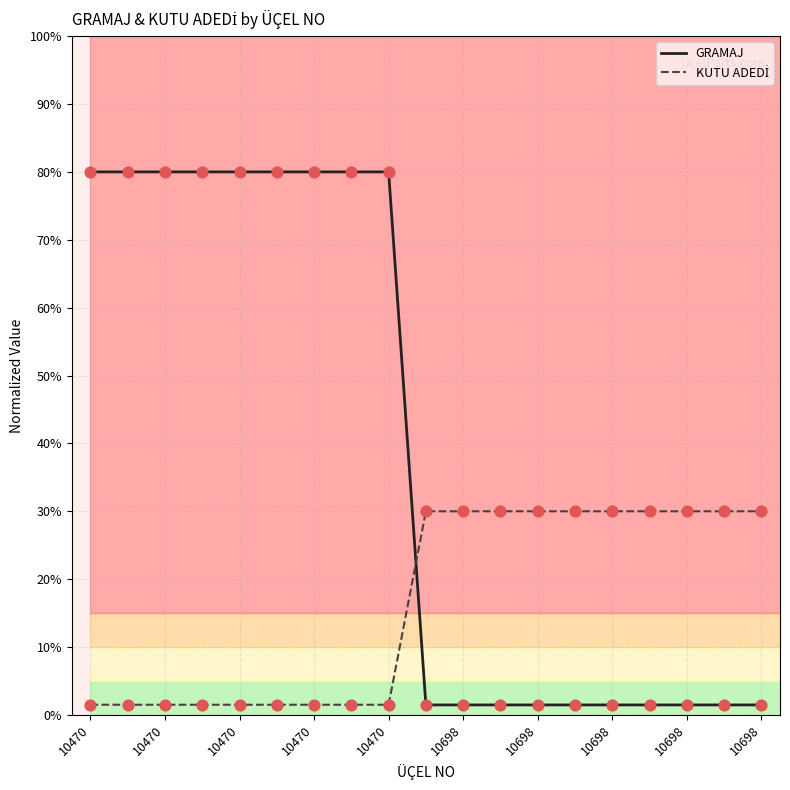

At how many categories does at least one series exceed 47?

9